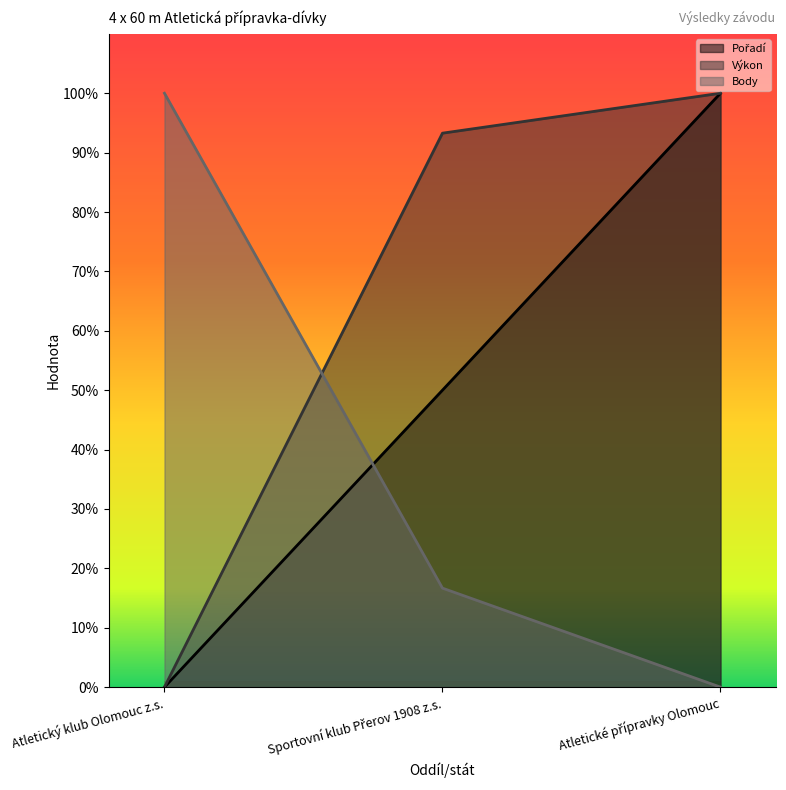

Which category has the lowest value in the Body series?

Atletické přípravky Olomouc